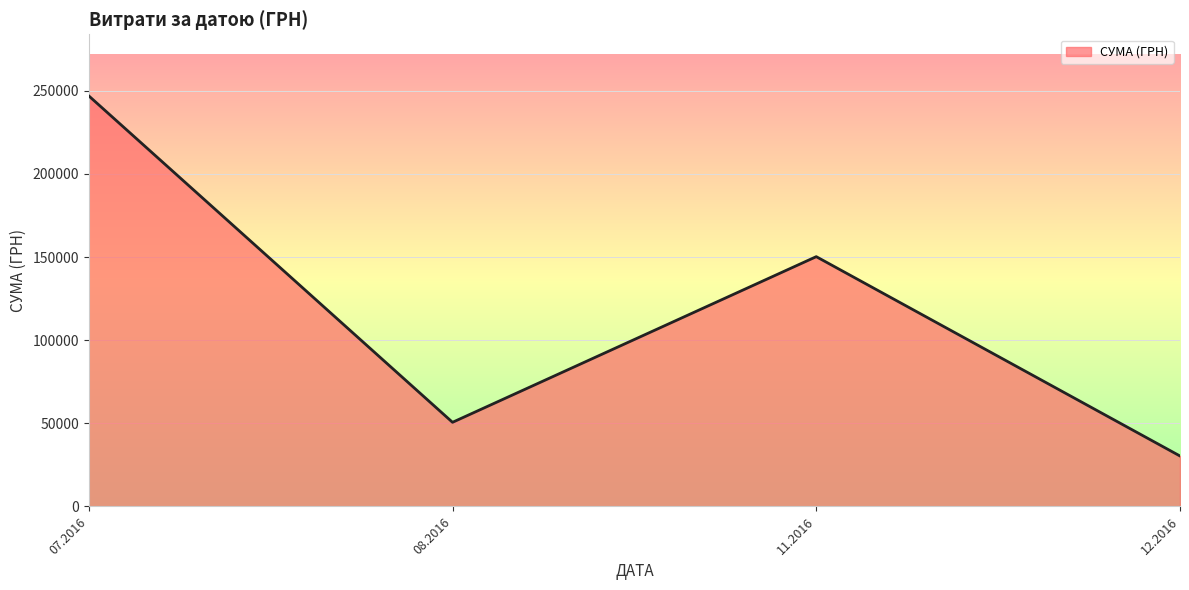

Count the number of categories in the chart.

4